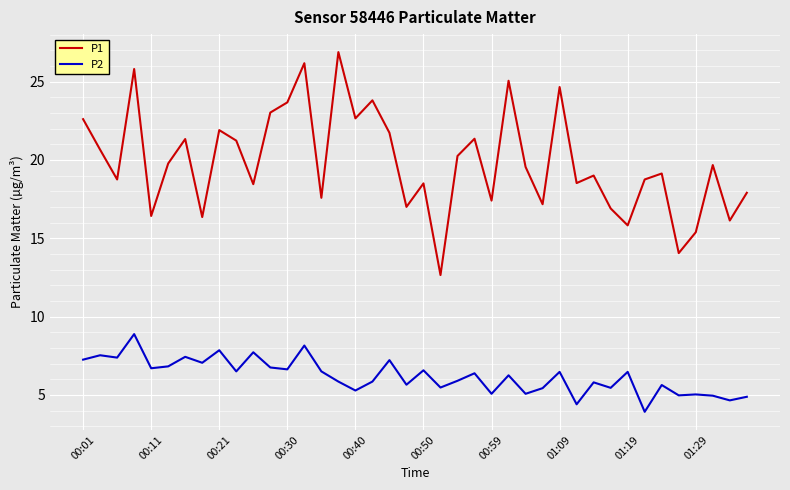

What is the smallest value displayed?

3.9